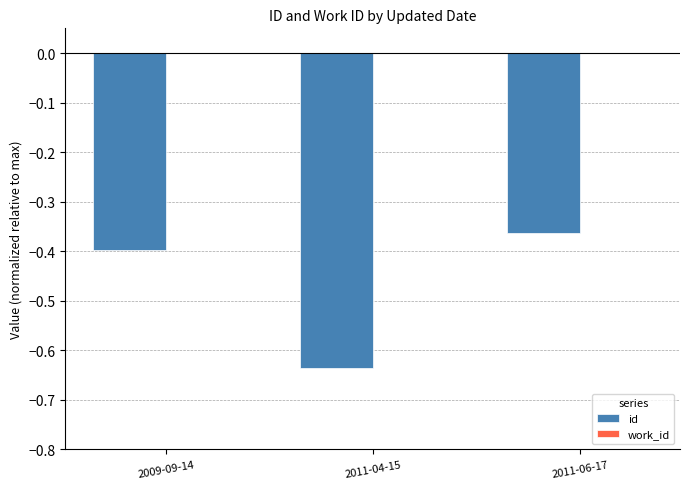

What is the difference between the maximum and minimum values?

0.3